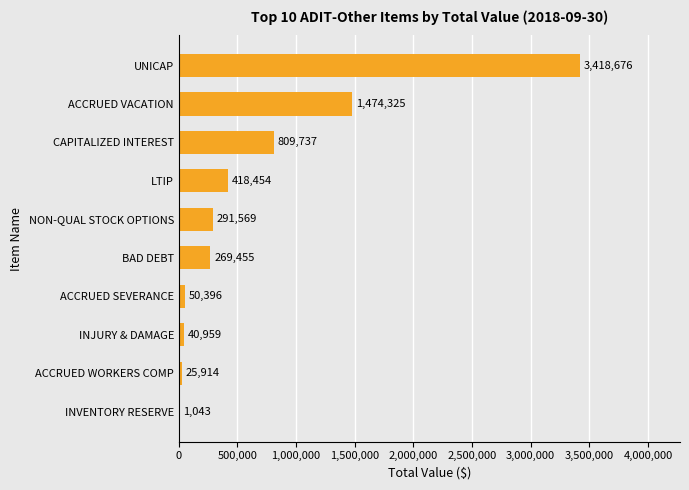

Which has a higher value, CAPITALIZED INTEREST or BAD DEBT?

CAPITALIZED INTEREST